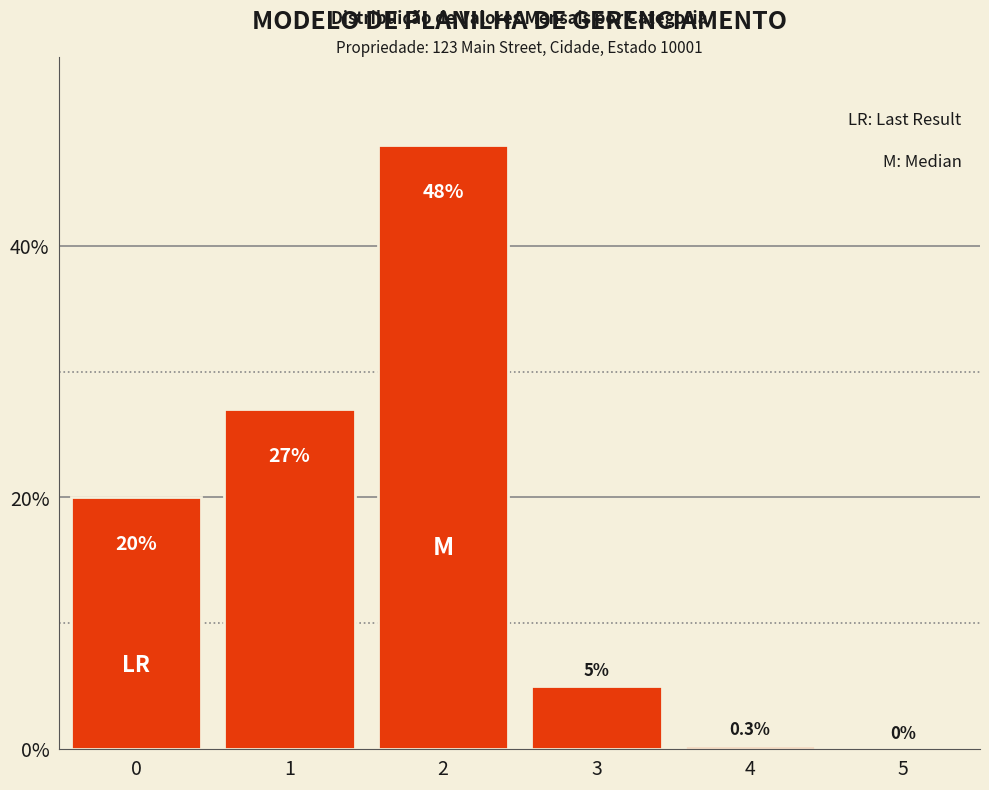

Reading left to right, extract all data points from this chart.

0=20.0	1=27.0	2=48.0	3=5.0	4=0.3	5=0.0